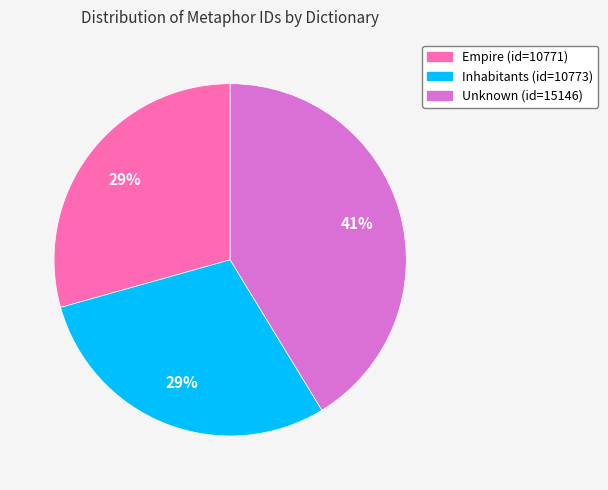

To the nearest percent, what portion does Inhabitants (id=10773) represent?

29%